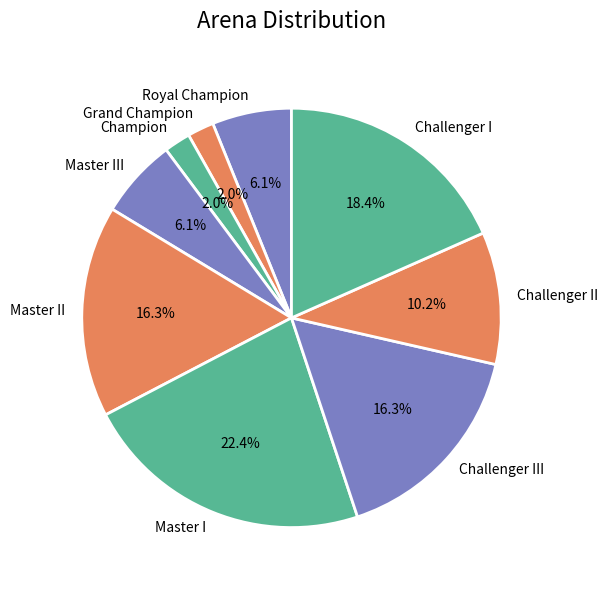

Which slice is the largest?

Master I